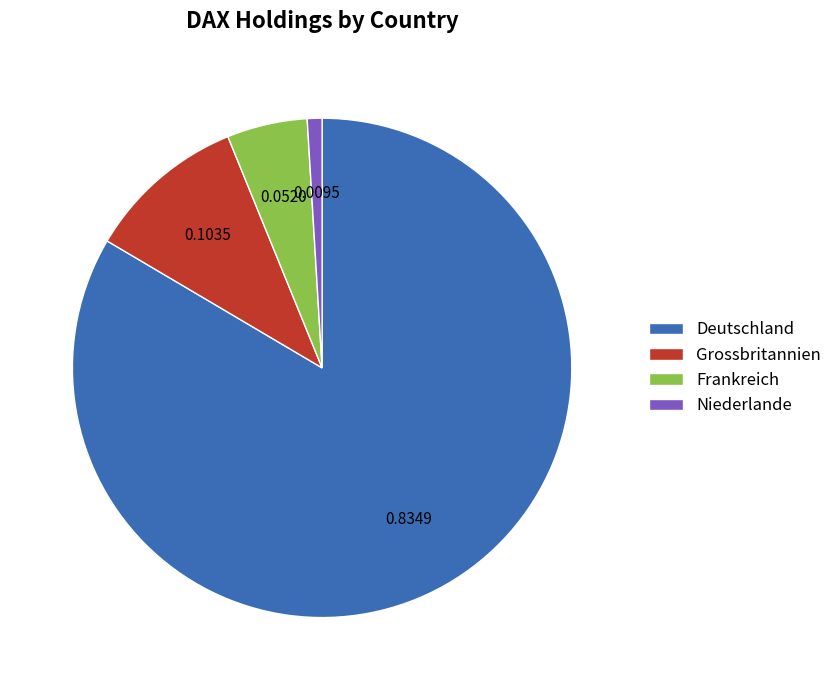

Does Grossbritannien account for over 50% of the chart?

No